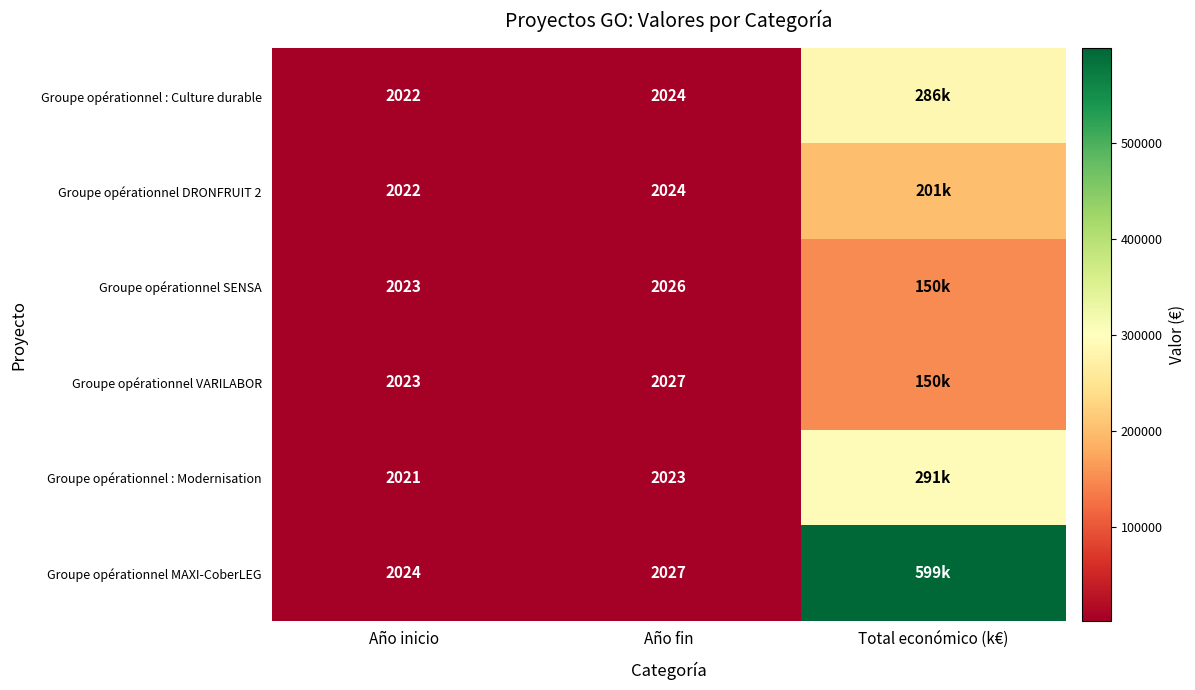

What is the sum of the Groupe opérationnel : Modernisation values at Año fin and Año inicio?

4044